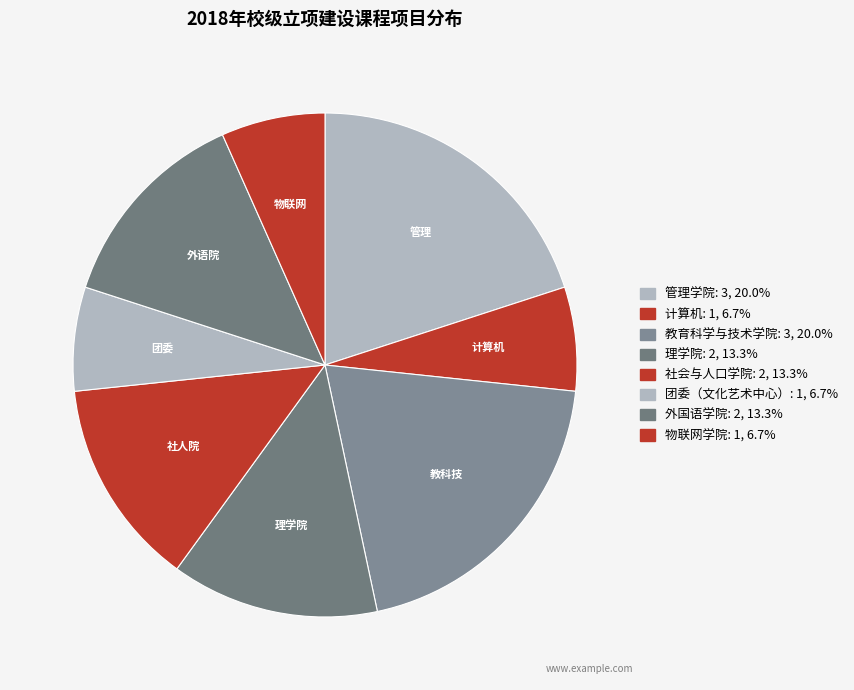

How many segments does this pie chart have?

8